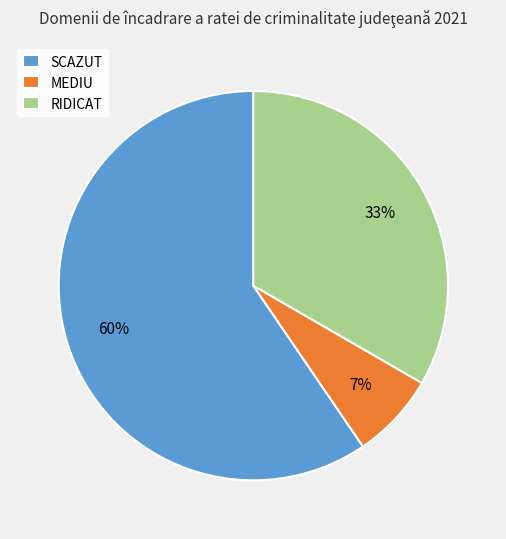

To the nearest percent, what is the combined percentage of SCAZUT and MEDIU?

67%